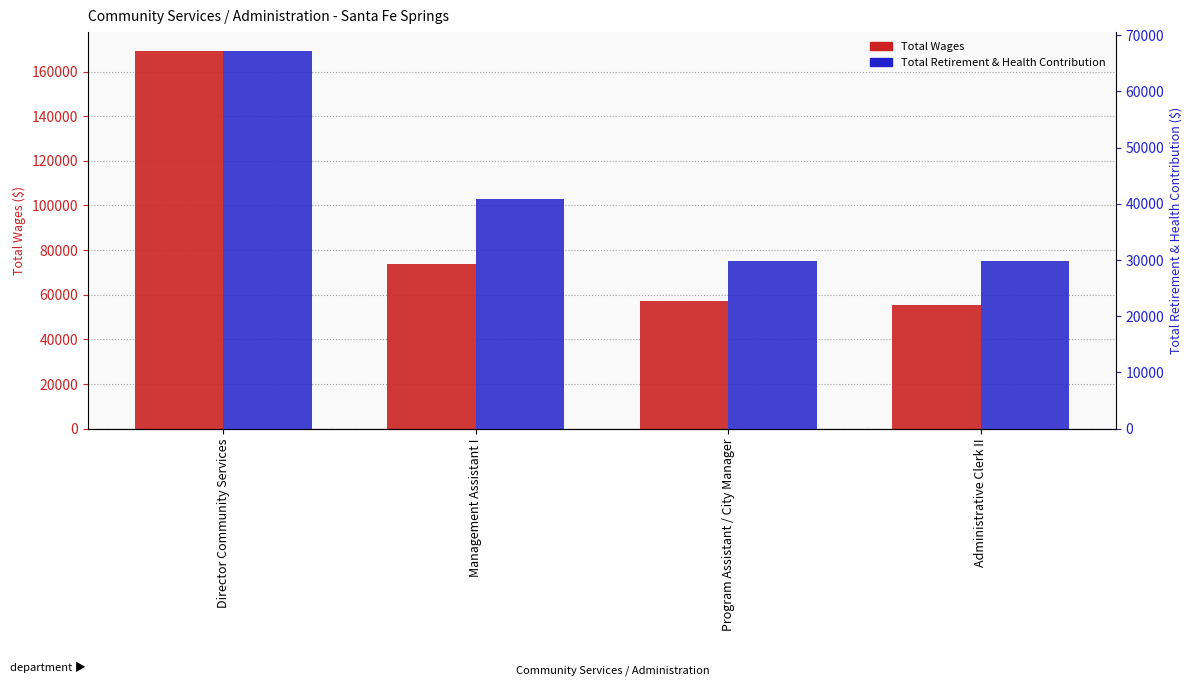

Which series has the largest range (max minus min)?

Total Wages